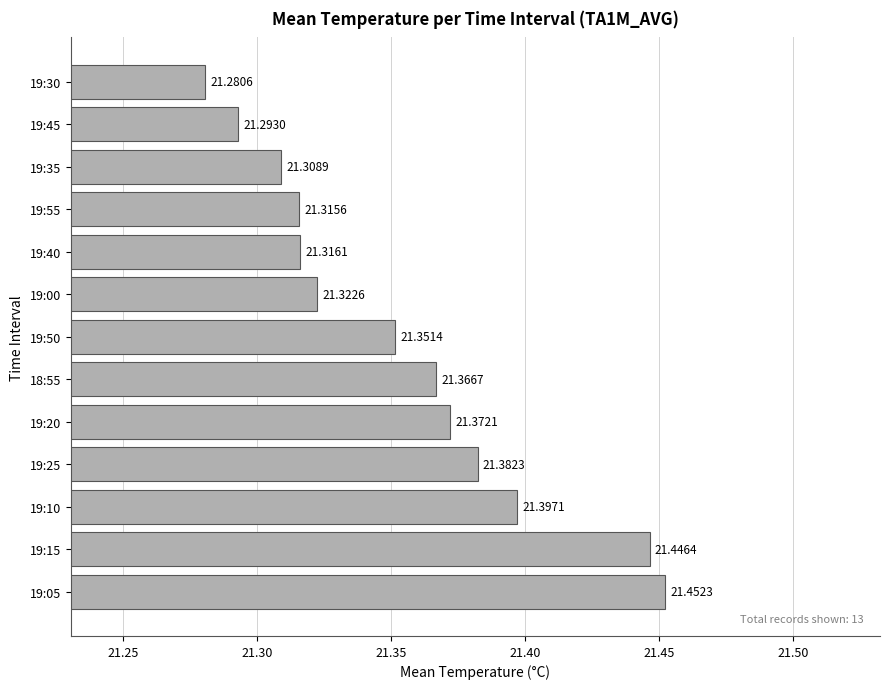

What is the sum of the values at 19:20 and 19:45?

42.7